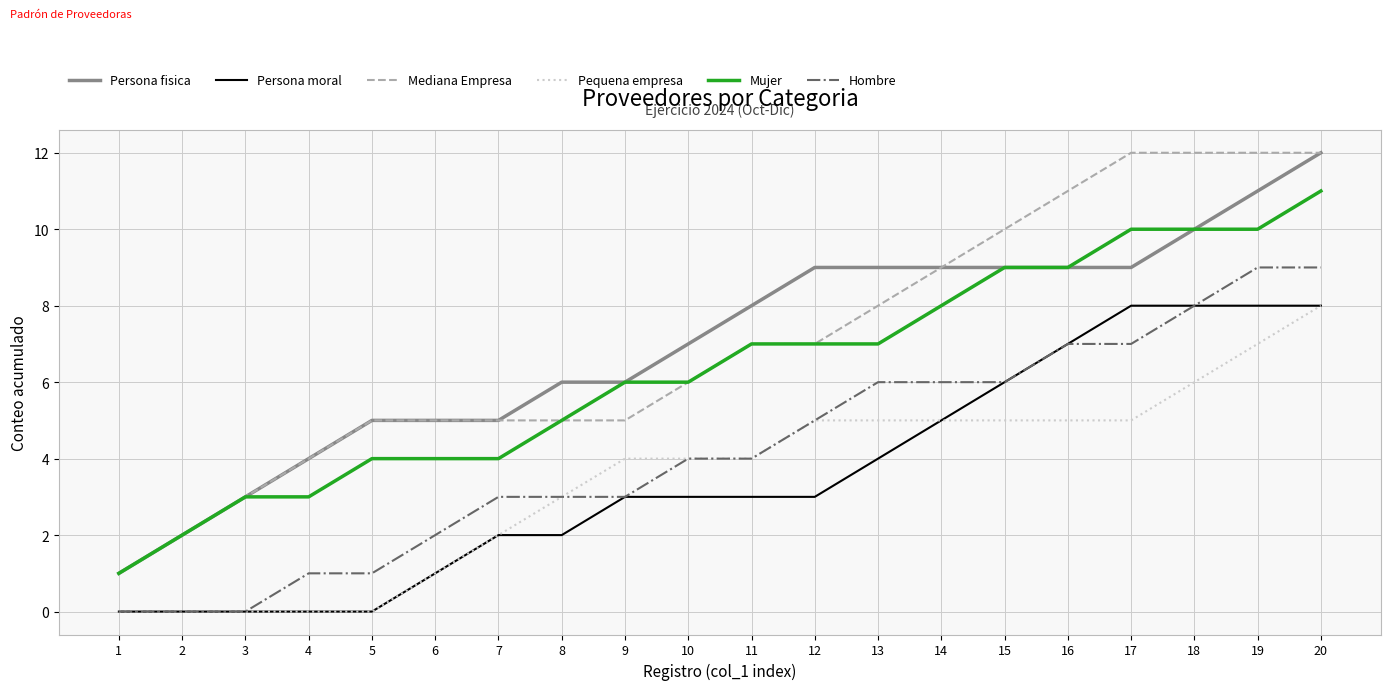

Is the value of Persona moral at 12 greater than the value of Pequena empresa at 15?

No